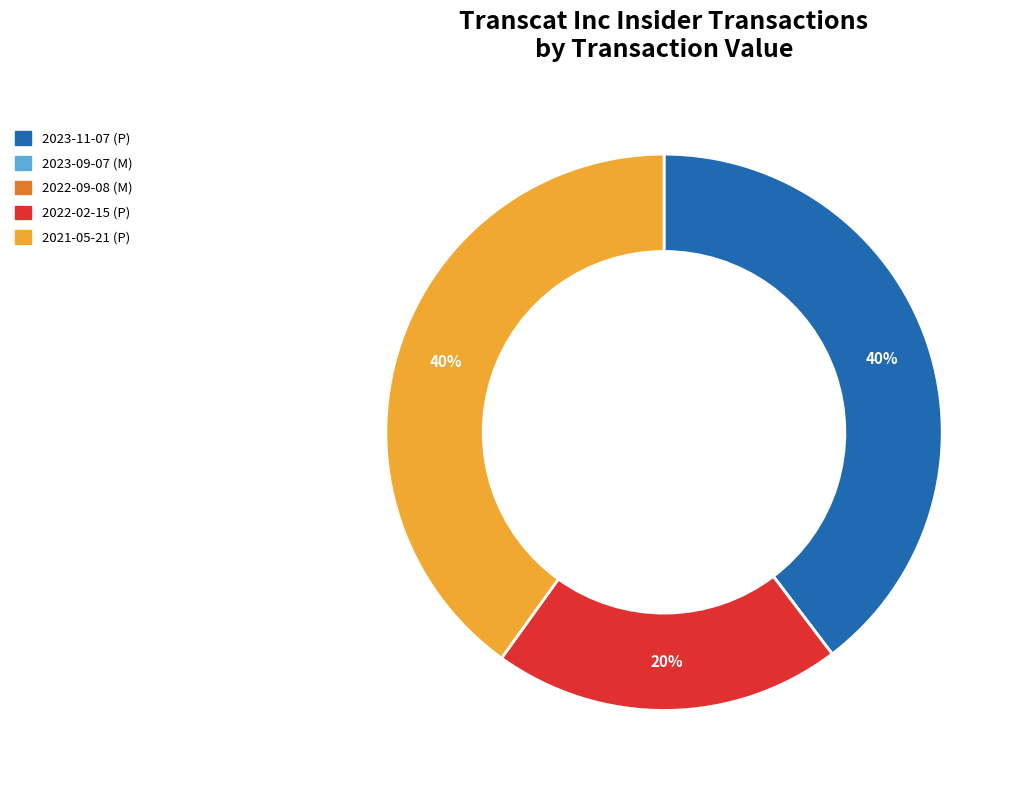

What is the ratio of the value at 2021-05-21 (P) to the value at 2023-11-07 (P)?

1.0